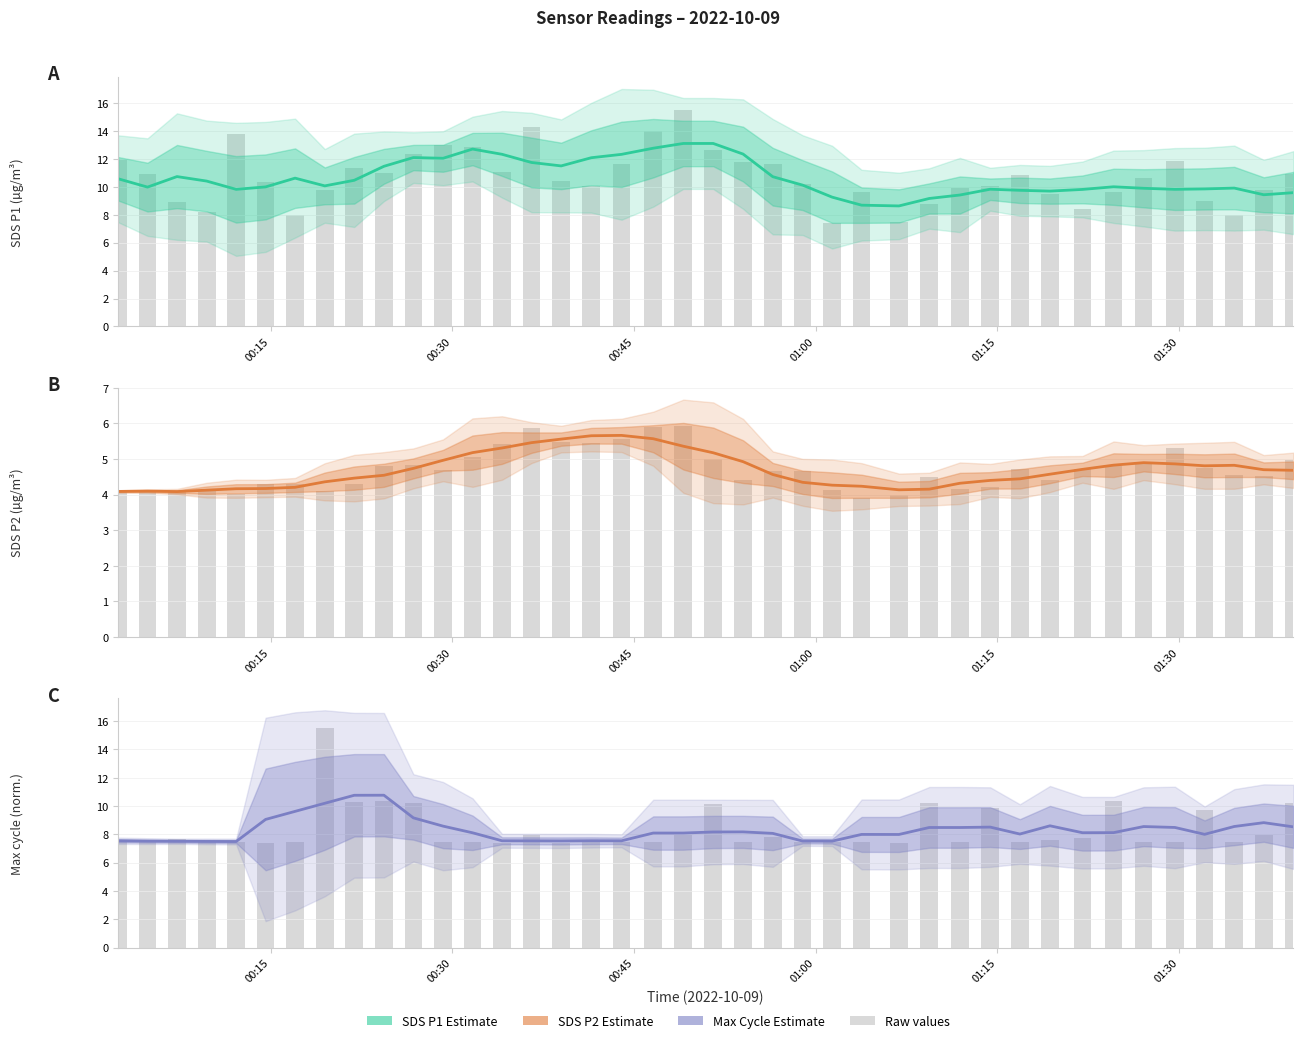

The Max_cycle estimate series shows 11.9 at 36. True or false?

False